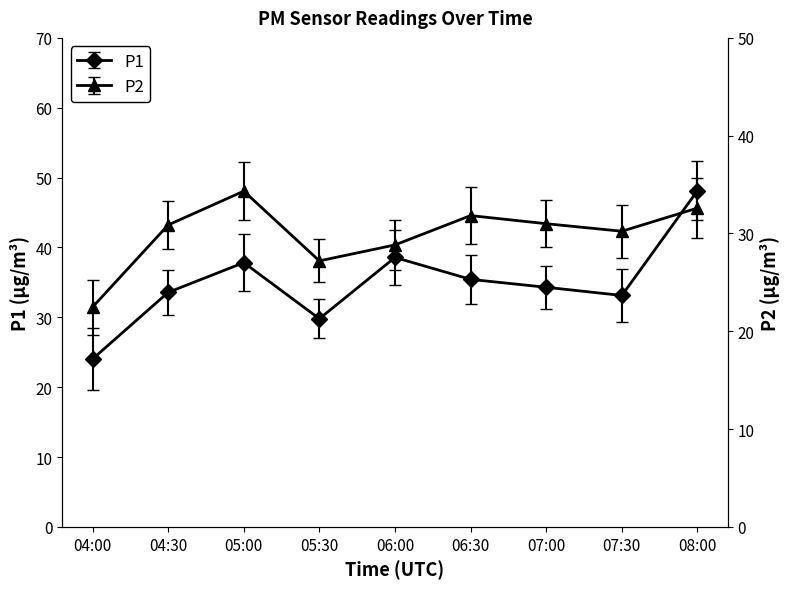

Which label corresponds to the smallest value in the chart?

04:00